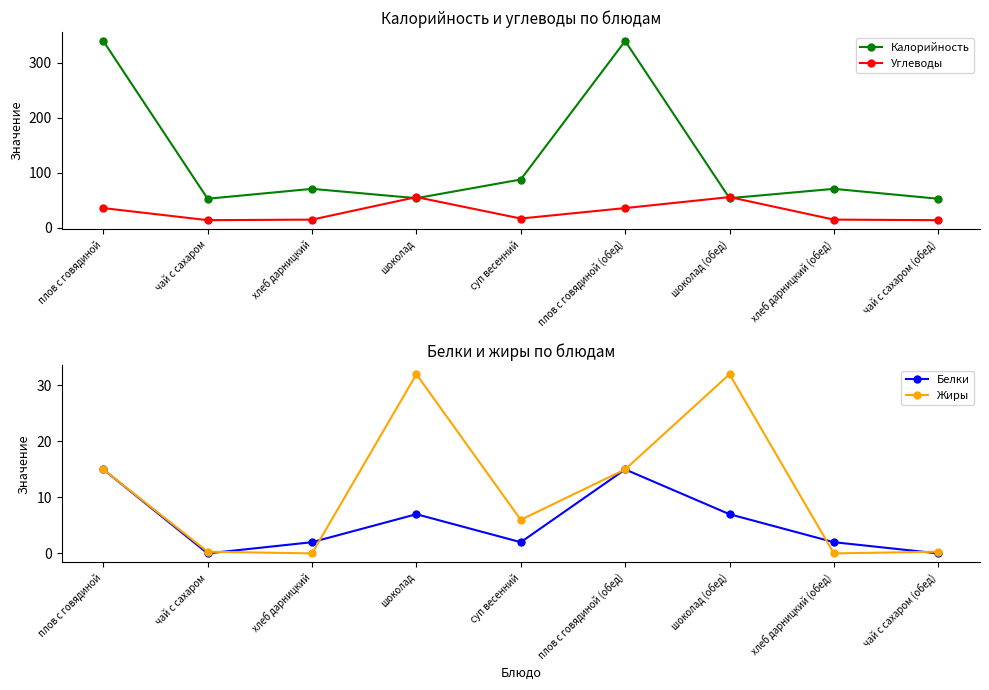

How many interior local peaks does the Жиры series have?

2